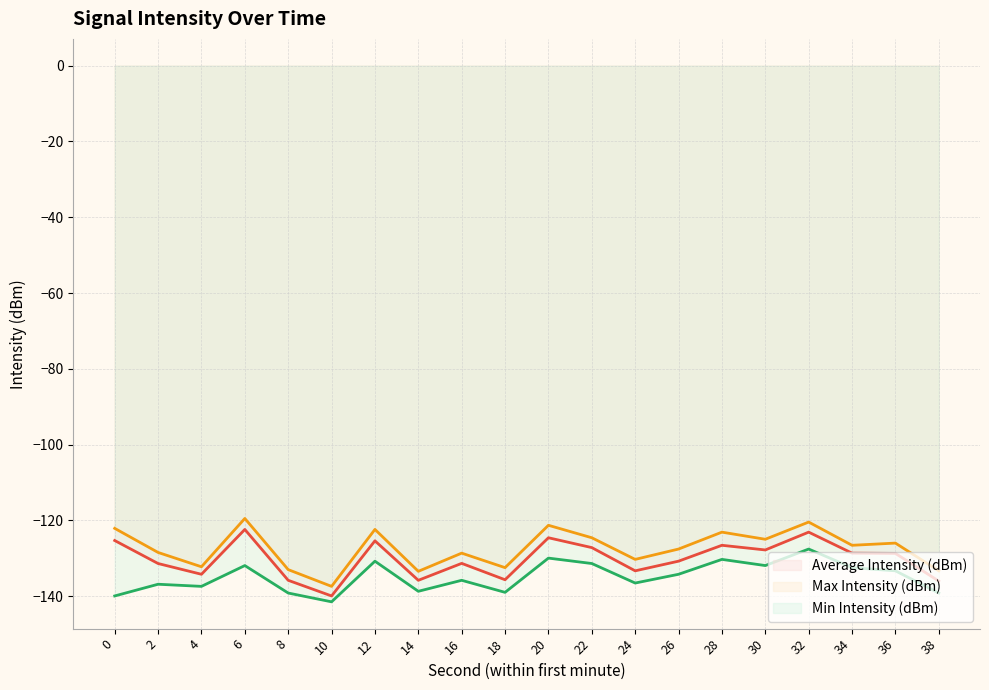

What is the total value across all series at 6?

-373.8